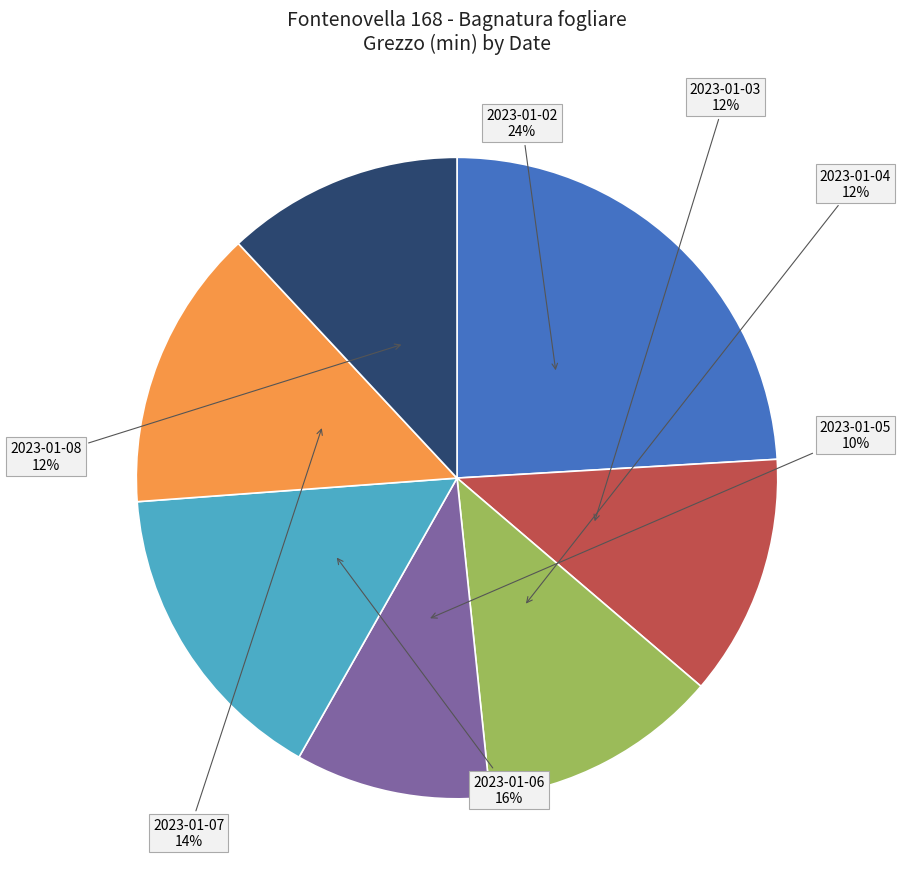

Is there any slice that represents more than half of the pie?

No